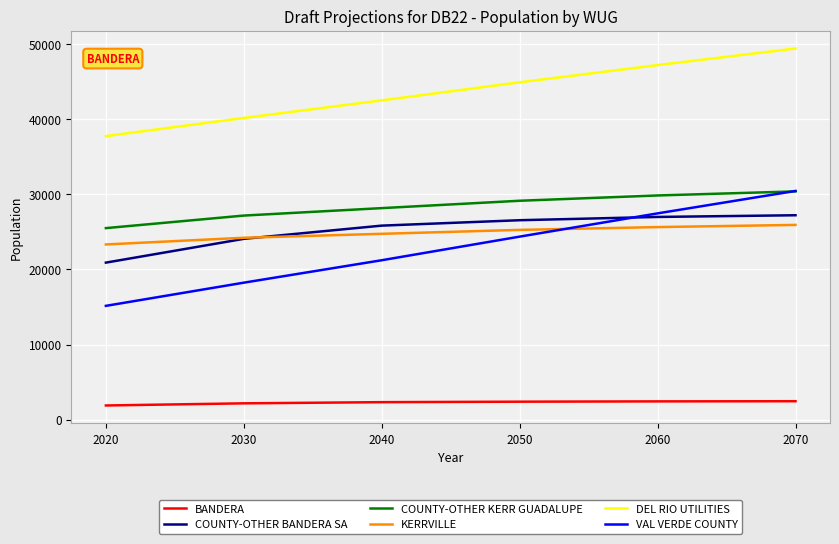

What is the sum of all VAL VERDE COUNTY values?

136954